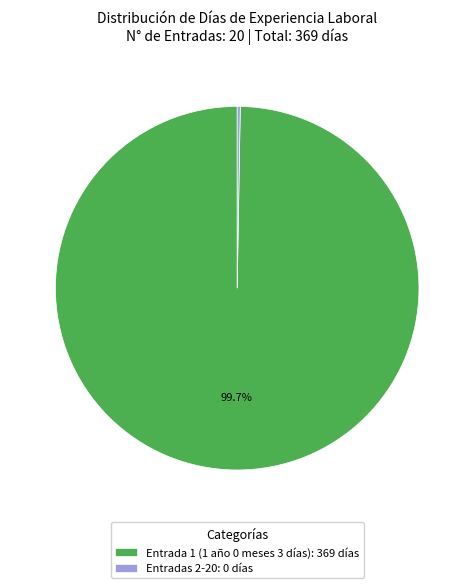

Is there a majority slice in this chart?

Yes